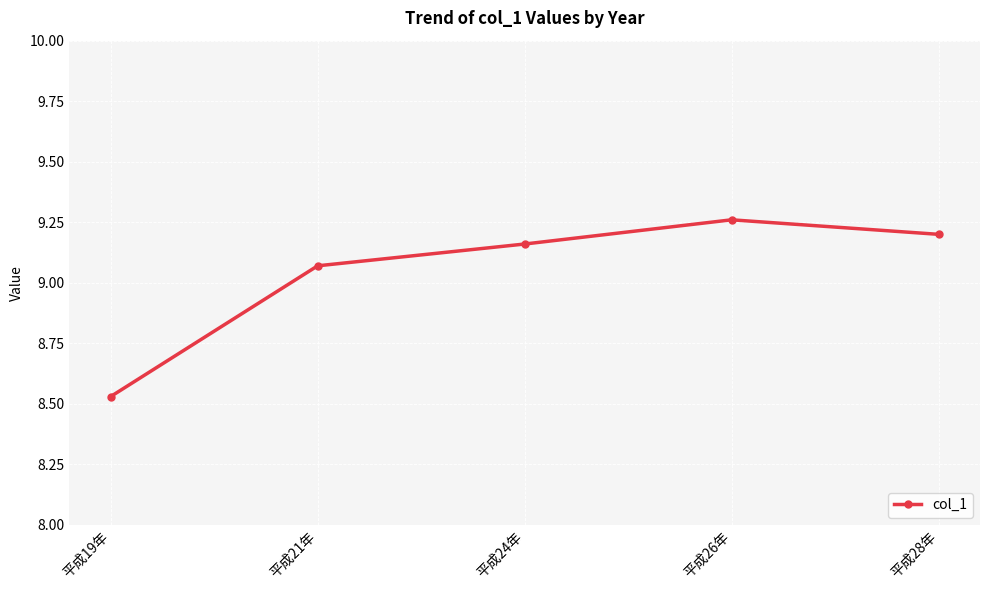

True or false: the data shows 6.4 at 平成26年.

False